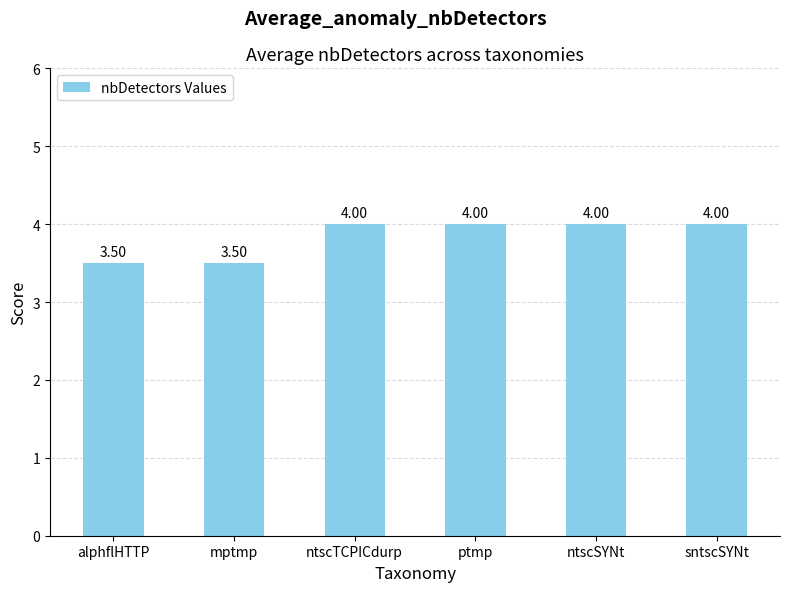

What is the sum of the values at ntscTCPICdurp and alphflHTTP?

7.5